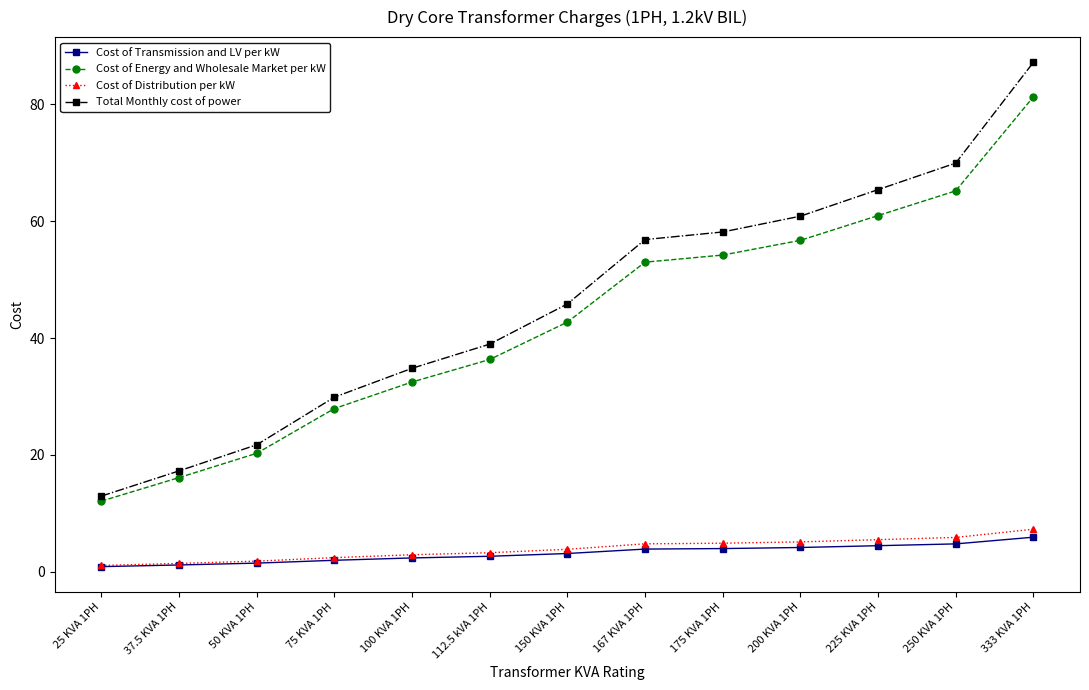

The Cost of Distribution per kW series shows 2.9 at 100 KVA 1PH. True or false?

True